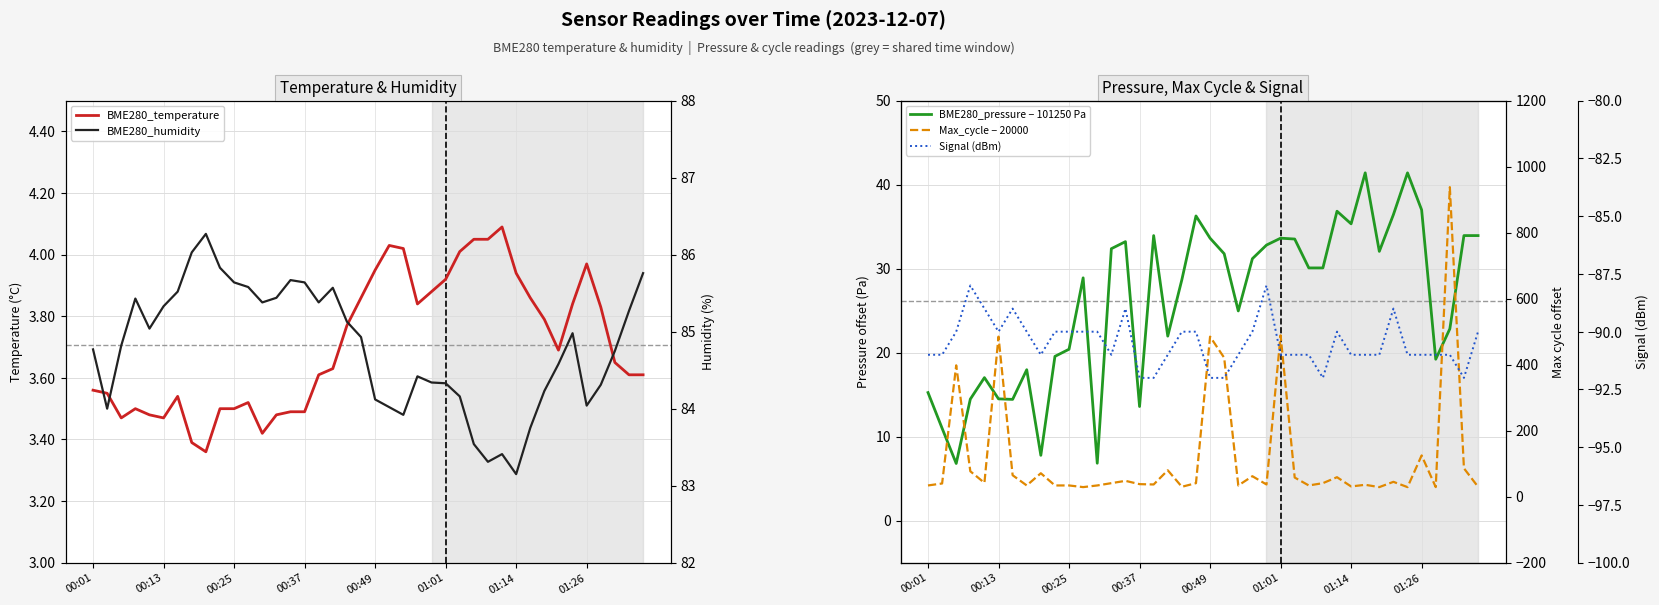

What is the sum of all BME280_humidity values?

3391.8